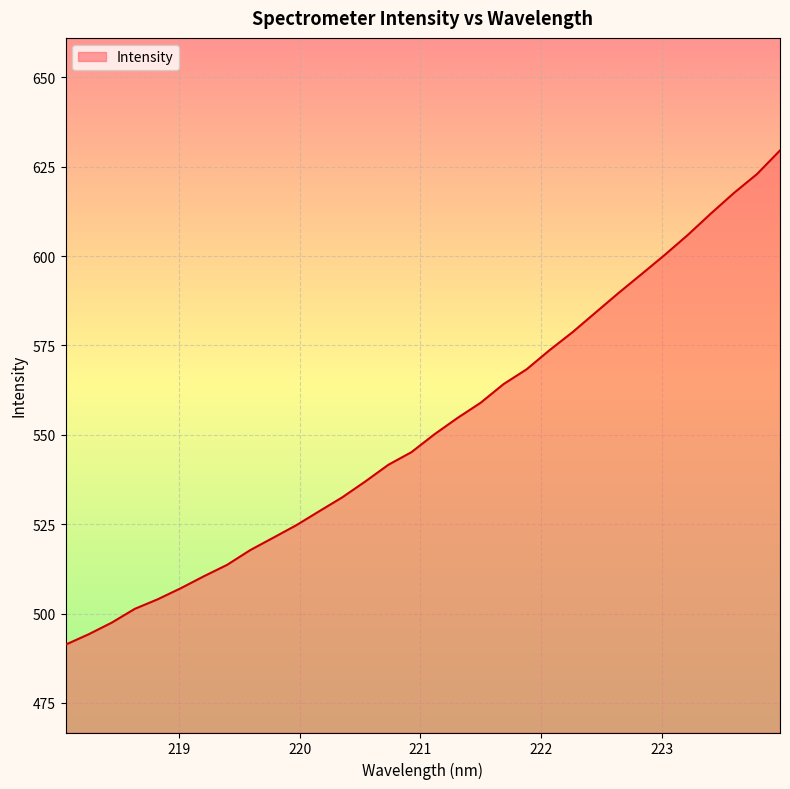

How many lines are shown in the chart?

1